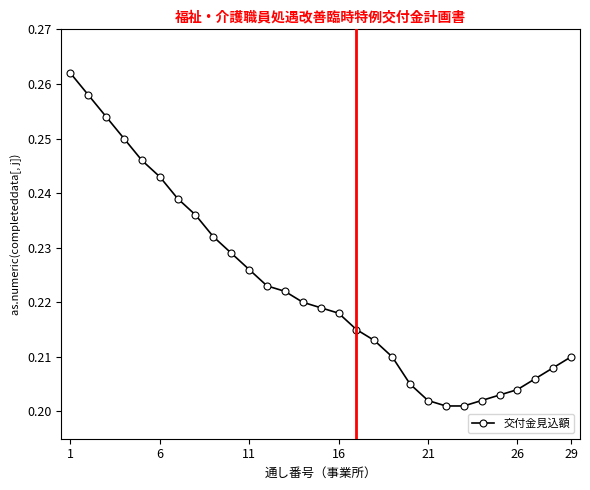

Count the values in the range 0 to 1.

29